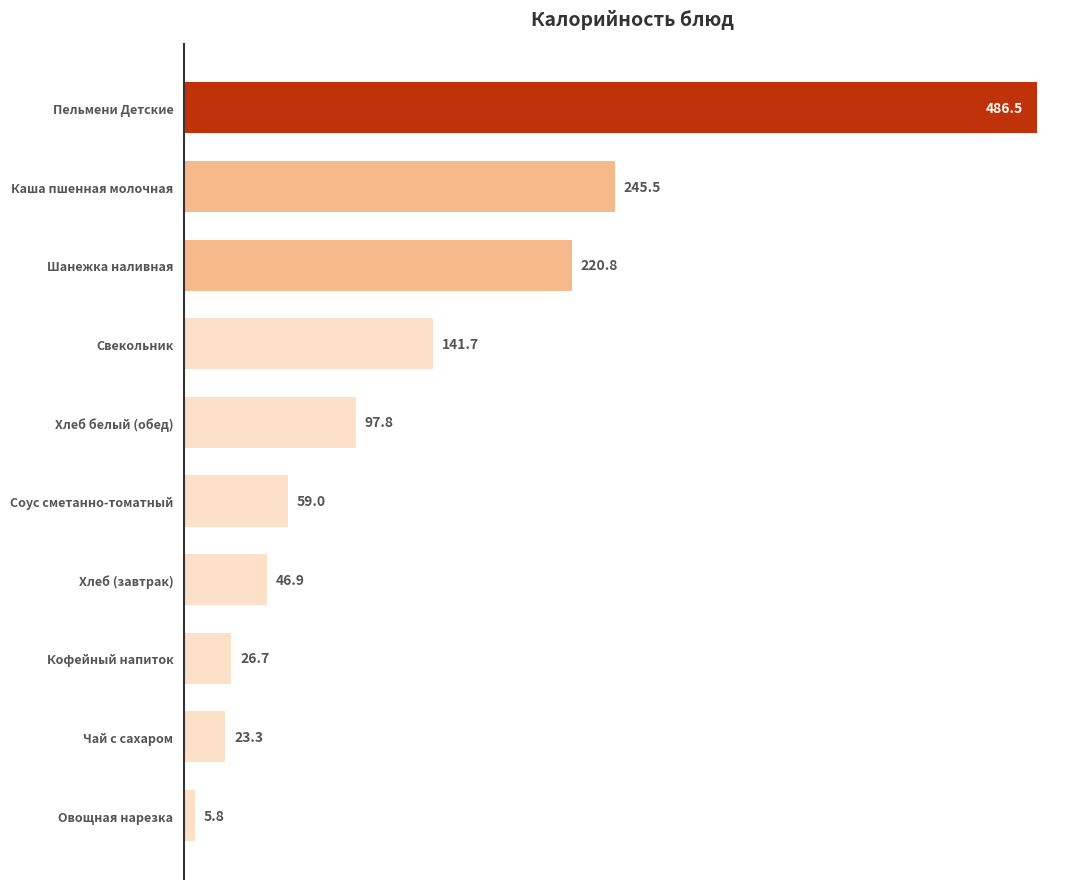

What is the maximum value shown in the chart?

486.5